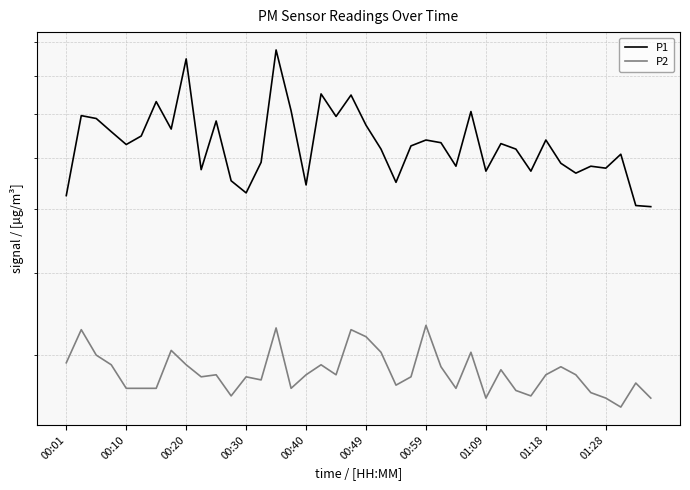

What is the total value across all series at 00:59?

10.0